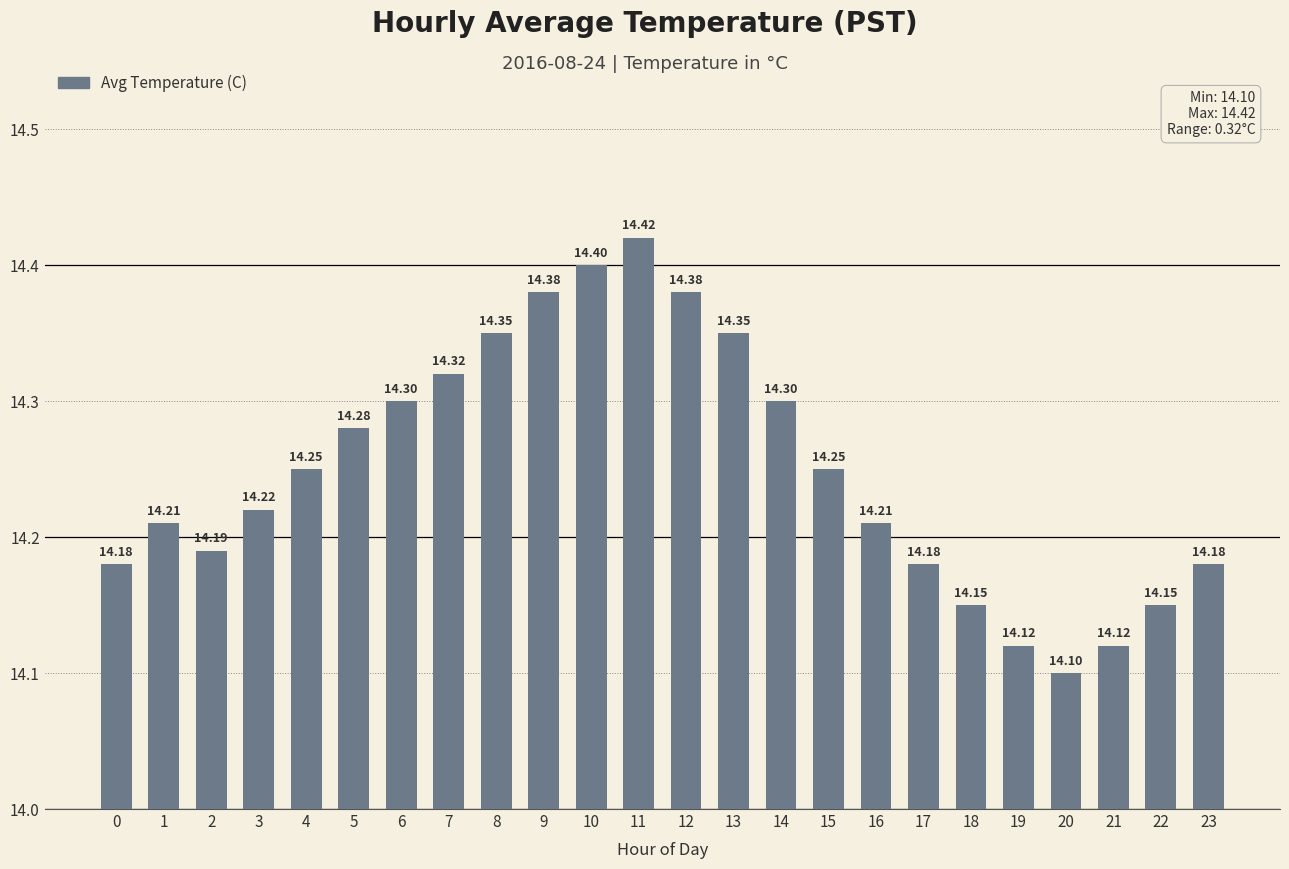

Are the bars horizontal?

No